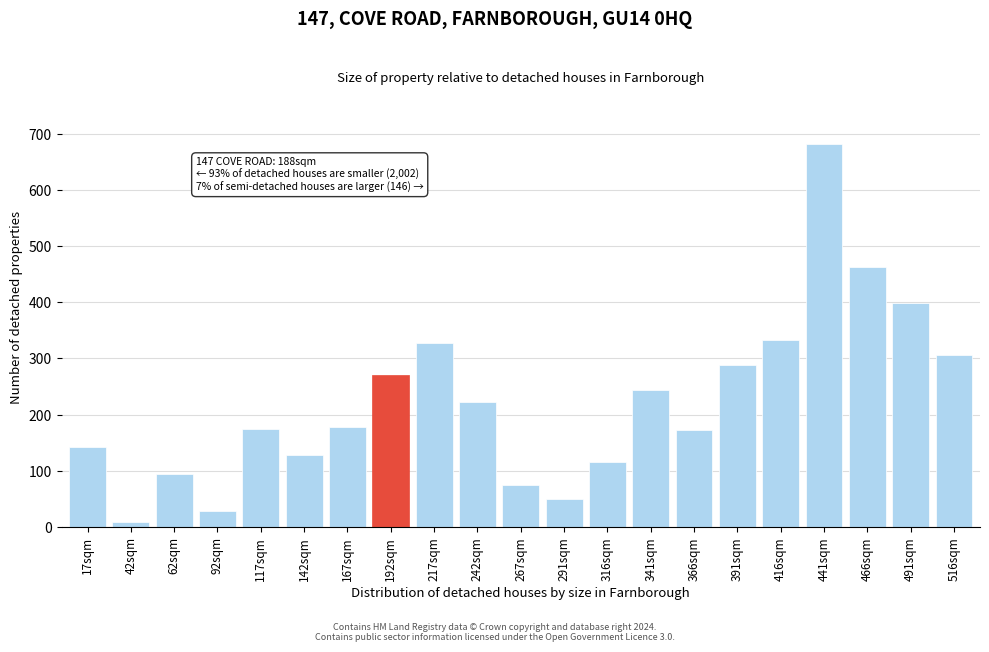

Is it true that the value at 62sqm is 95?

True